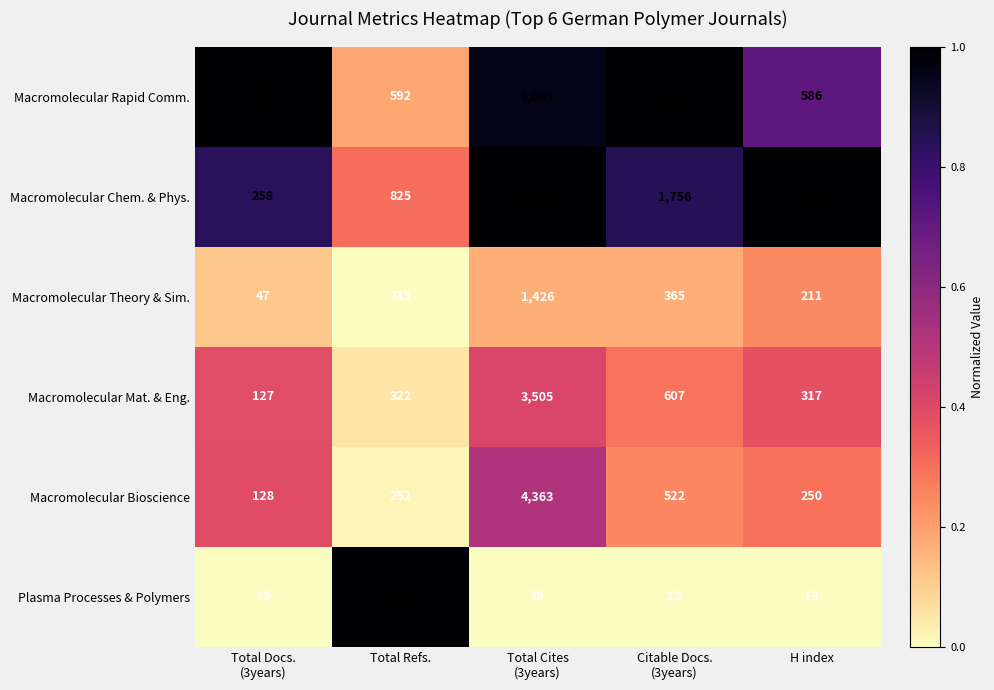

Which category has the highest value in the Plasma Processes & Polymers series?

Total Refs.